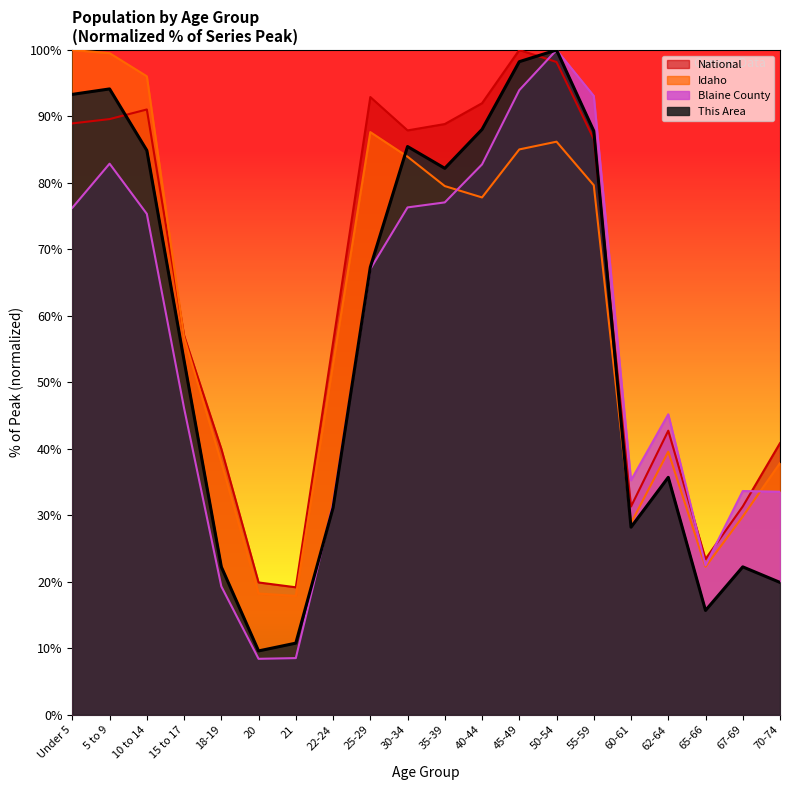

What is the label of the 3rd point from the left?

10 to 14